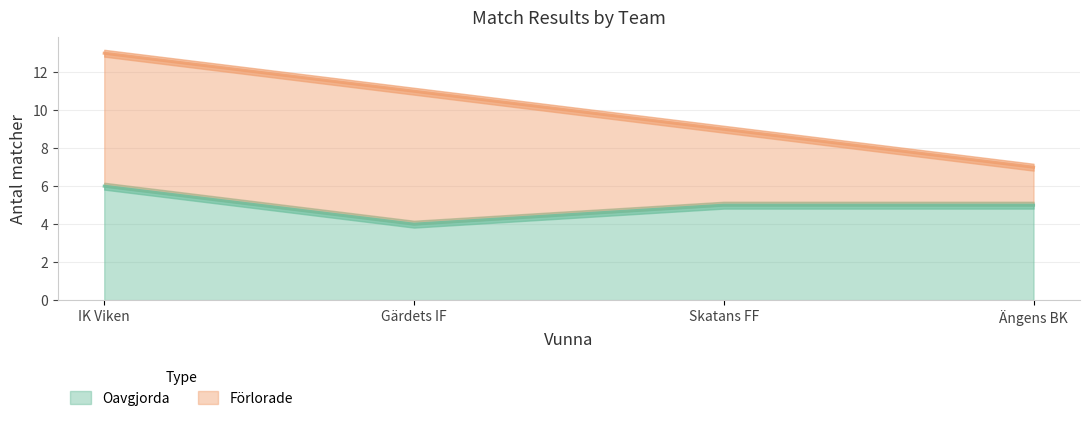

How many values in the Oavgjorda series exceed 5?

1